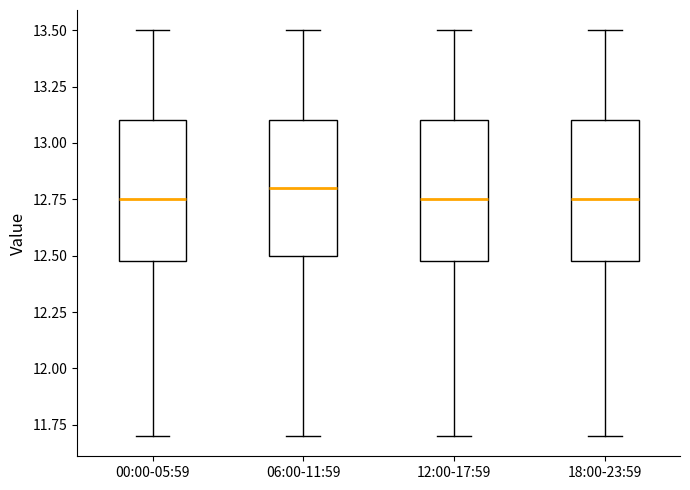

Reading left to right, transcribe this box plot: for each box, give where its median line is, the range the box spans, and where its two whiskers end, as read against the y-axis. The values are not printed on the chart, so give them approximately, as read against the axis.

00:00-05:59: median 12.75, box 12.50 to 13.10, whiskers 11.70 to 13.50
06:00-11:59: median 12.80, box 12.50 to 13.10, whiskers 11.70 to 13.50
12:00-17:59: median 12.75, box 12.50 to 13.10, whiskers 11.70 to 13.50
18:00-23:59: median 12.75, box 12.50 to 13.10, whiskers 11.70 to 13.50